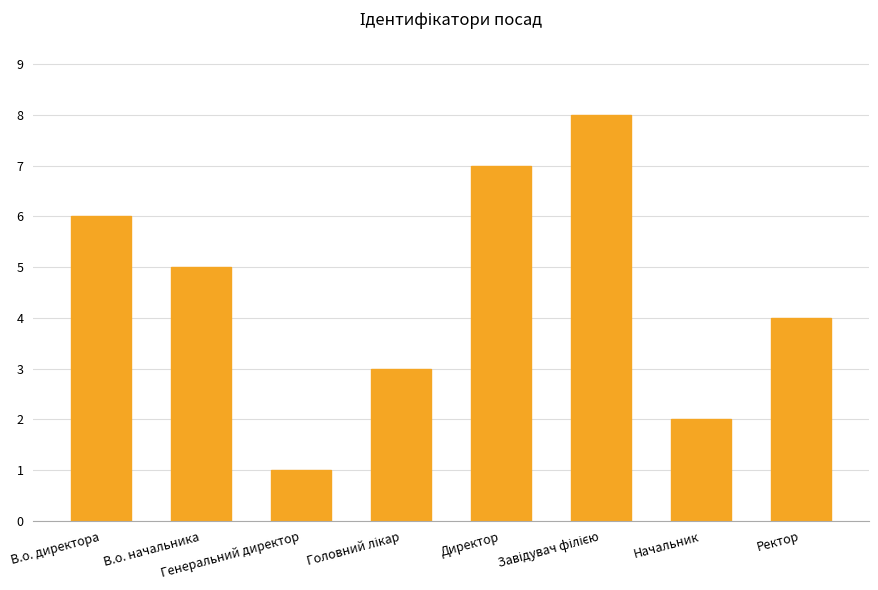

What is the change in value from Начальник to Ректор?

+2